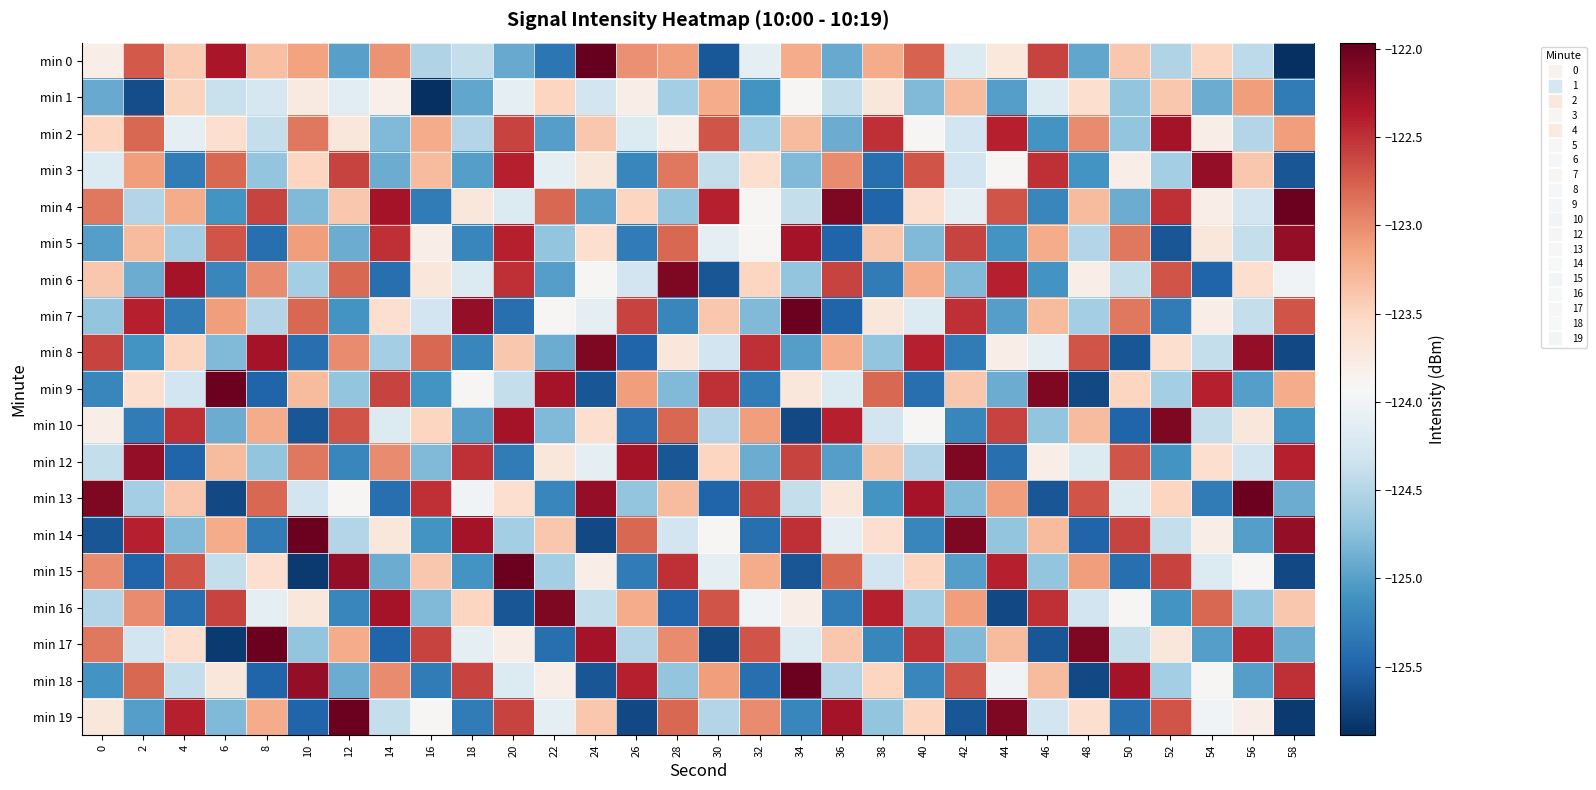

Which series has the largest range (max minus min)?

min 0